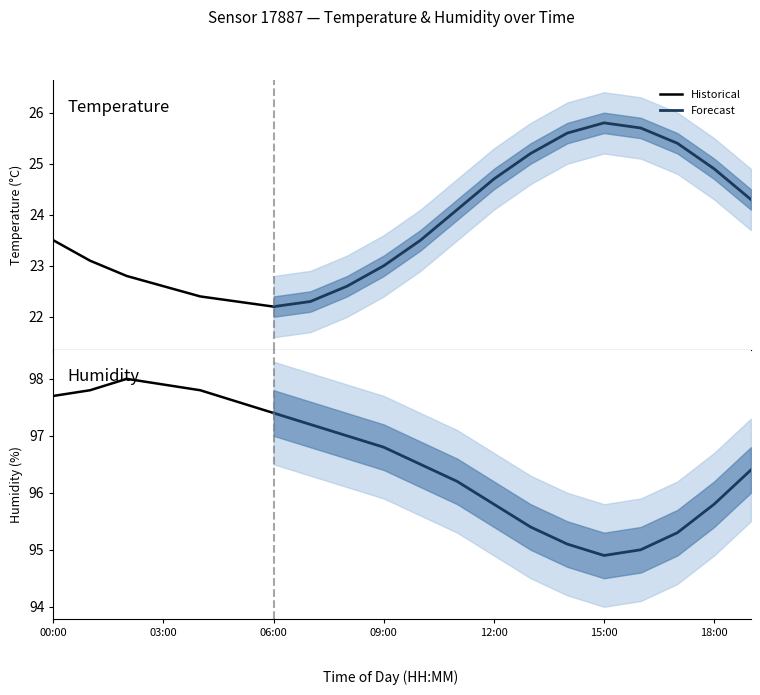

True or false: temperature and temp_lower cross at least once.

False